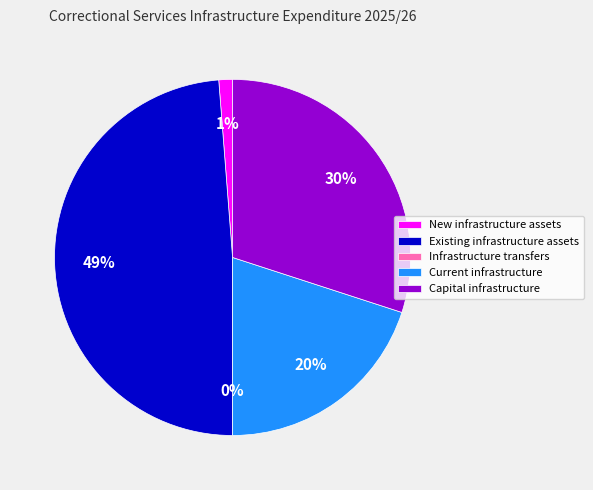

How many slices are in this pie chart?

5